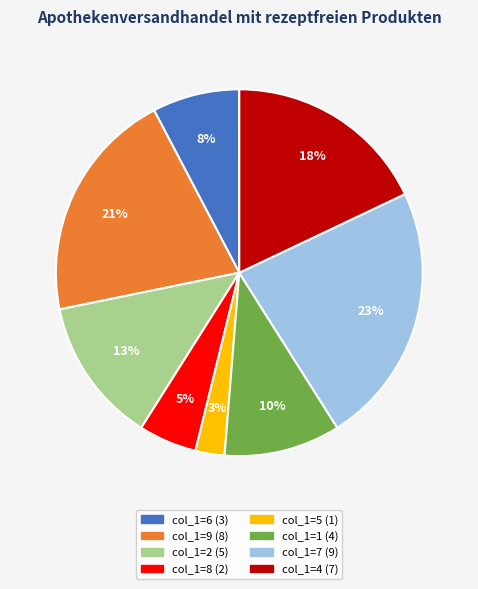

How many segments does this pie chart have?

8